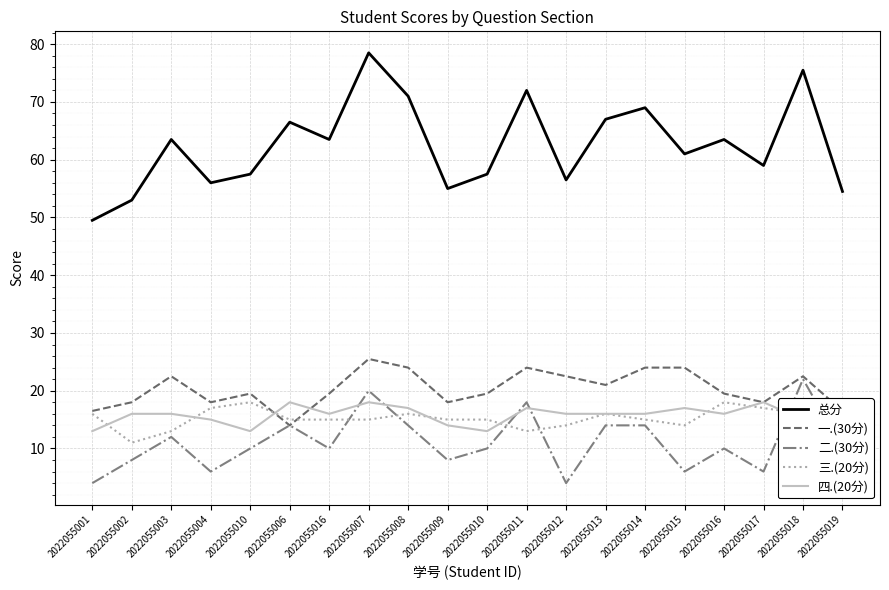

True or false: 总分 has more than 0 interior local peaks.

True